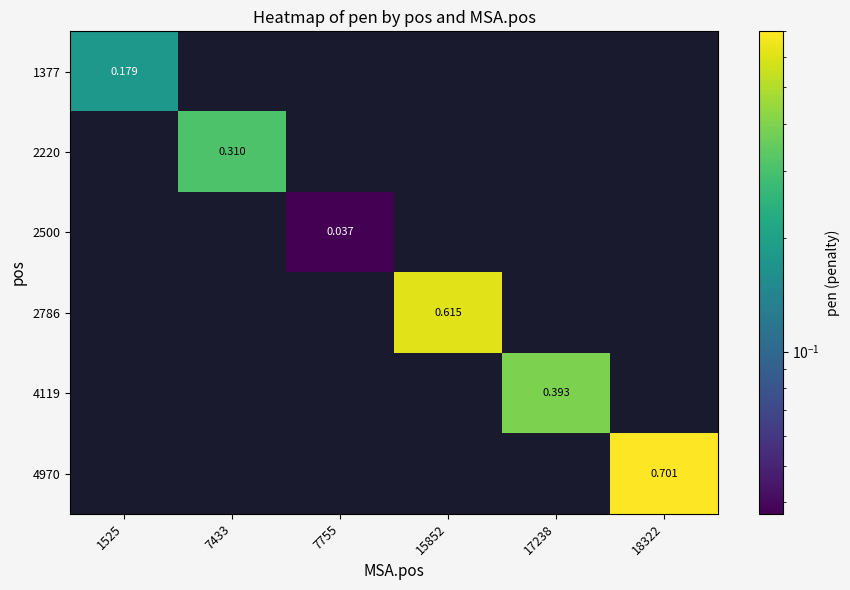

Which series has the largest range (max minus min)?

4970